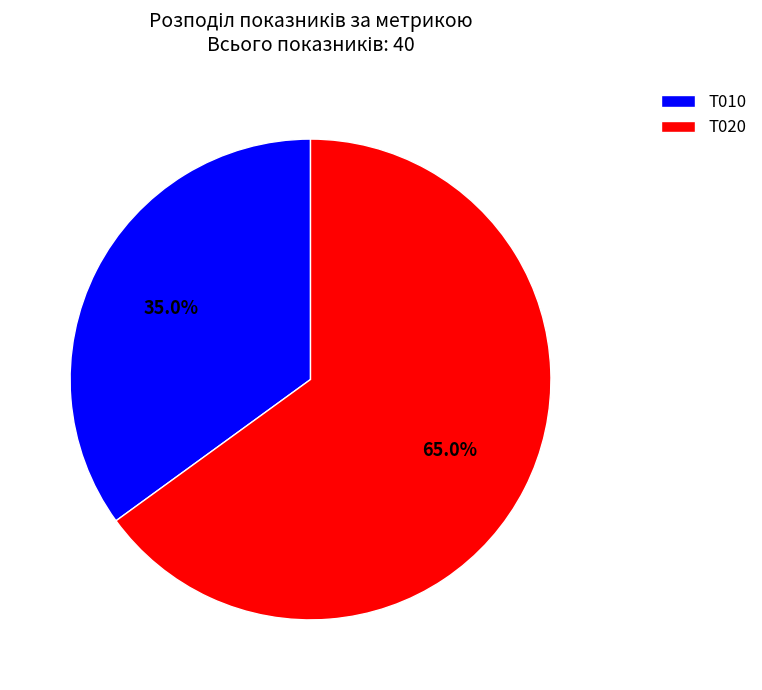

Which slice is the largest?

T020